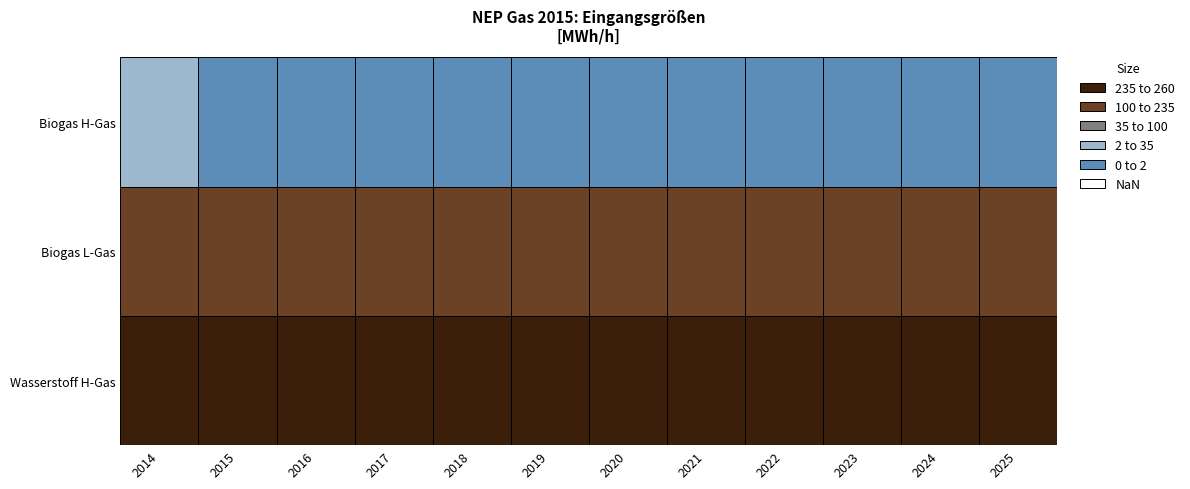

What is the difference between the maximum and minimum values in the Biogas H-Gas series?

23.9